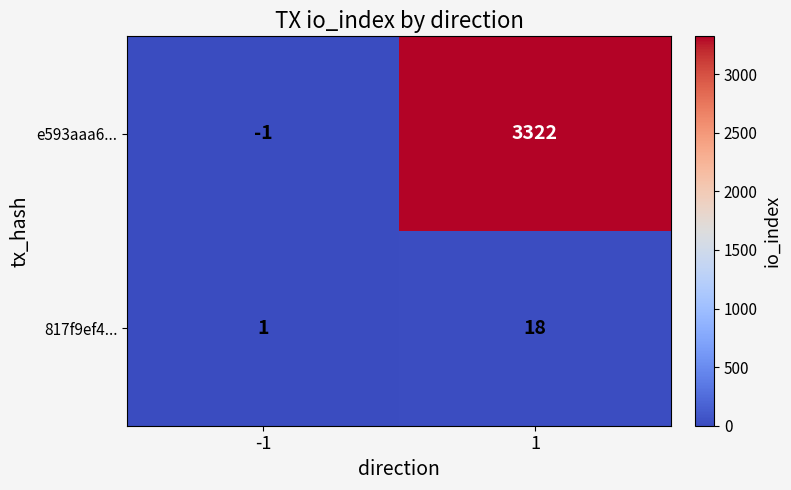

What is the sum of the e593aaa6... values at -1 and 1?

3321